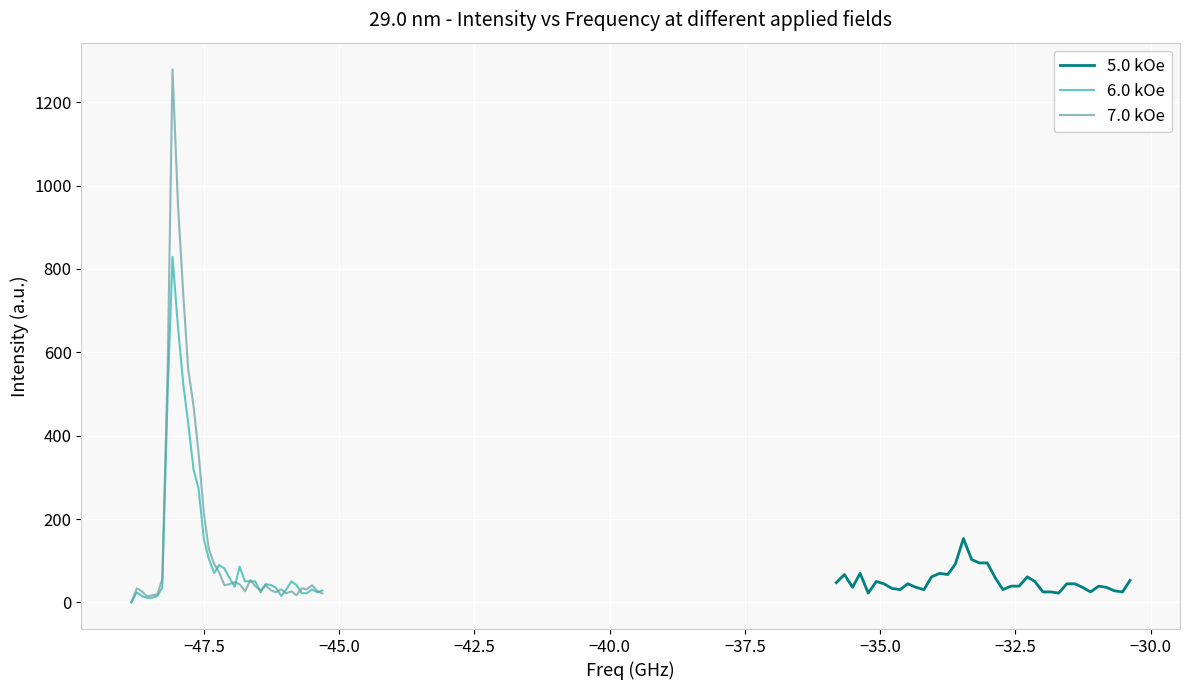

What is the maximum value for 6.0 kOe?

829.0